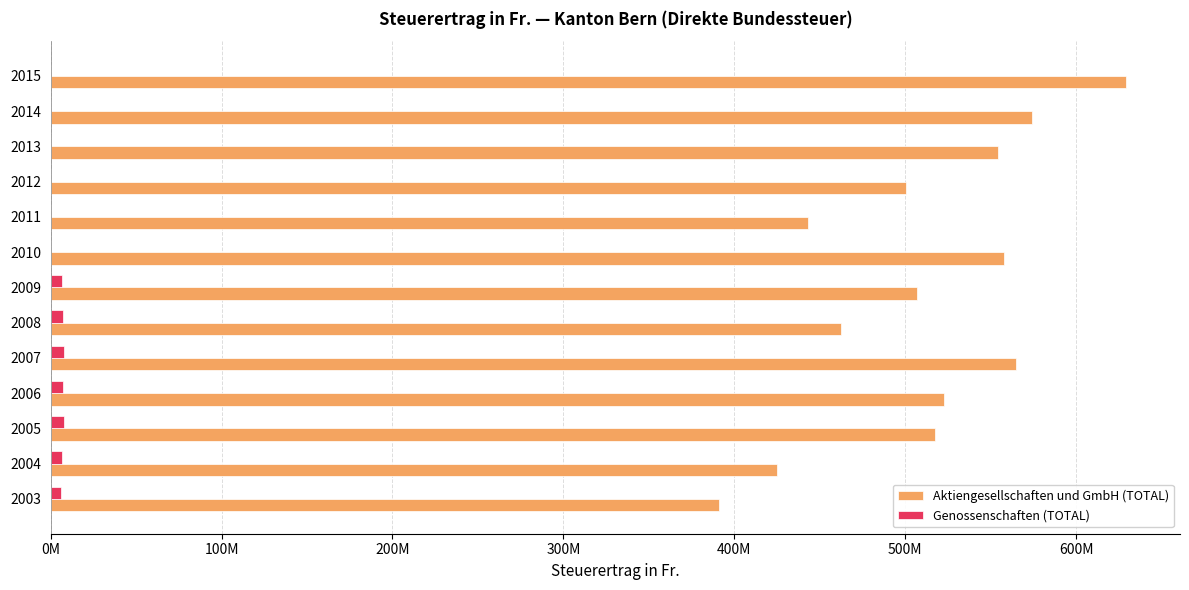

What are all the series names shown in the legend?

Aktiengesellschaften und GmbH (TOTAL), Genossenschaften (TOTAL)